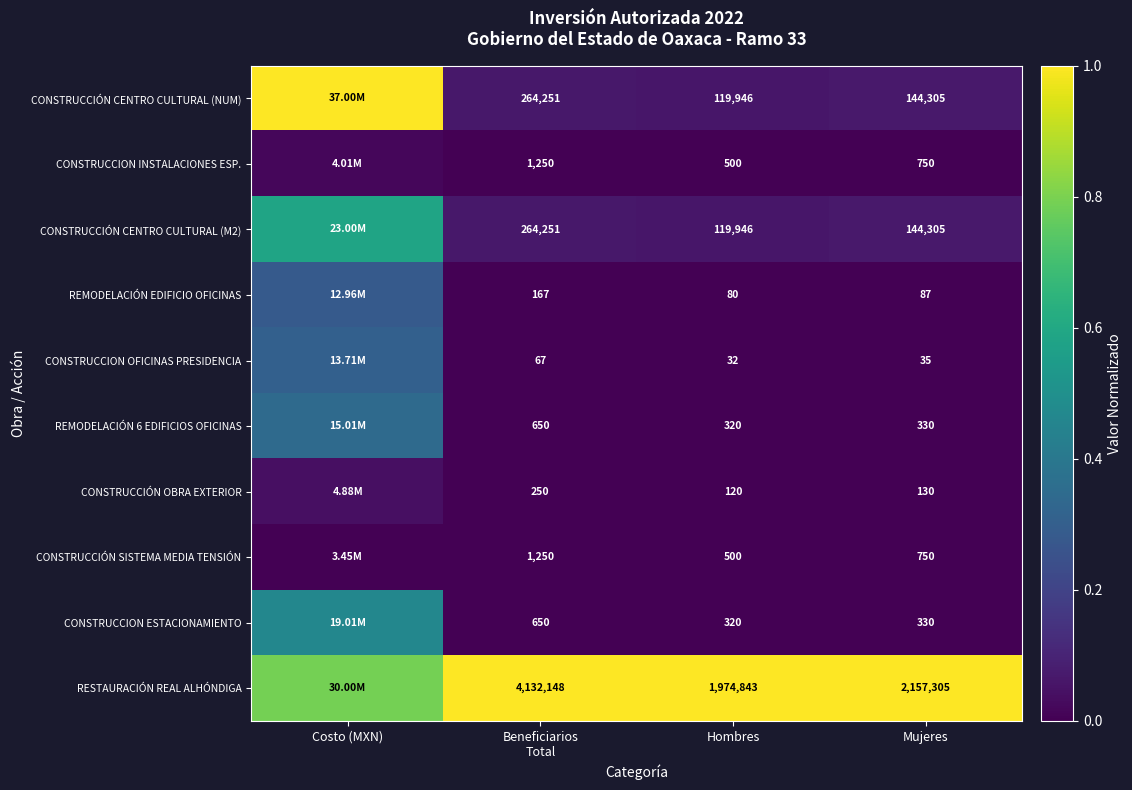

Which category has the lowest value in the REMODELACIÓN 6 EDIFICIOS OFICINAS series?

Mujeres